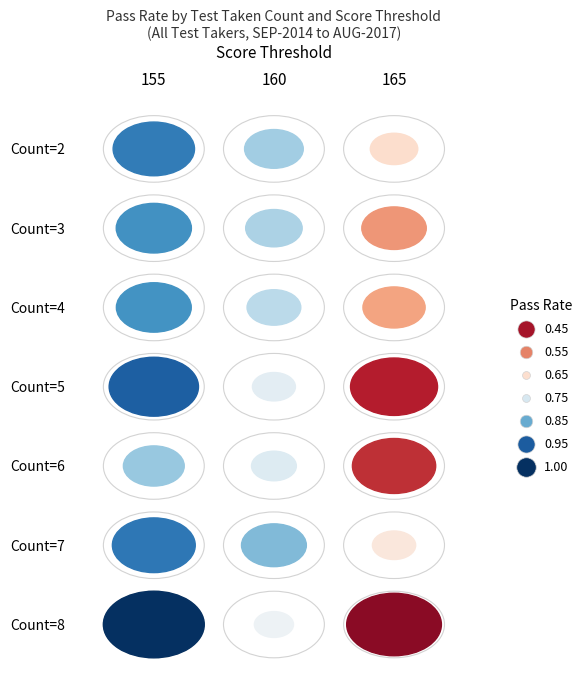

Reading left to right, transcribe all the data shown in this chart.

2: 155=0.9	160=0.8	165=0.6
3: 155=0.9	160=0.8	165=0.6
4: 155=0.9	160=0.8	165=0.6
5: 155=0.9	160=0.7	165=0.5
6: 155=0.8	160=0.7	165=0.5
7: 155=0.9	160=0.8	165=0.7
8: 155=1.0	160=0.7	165=0.4